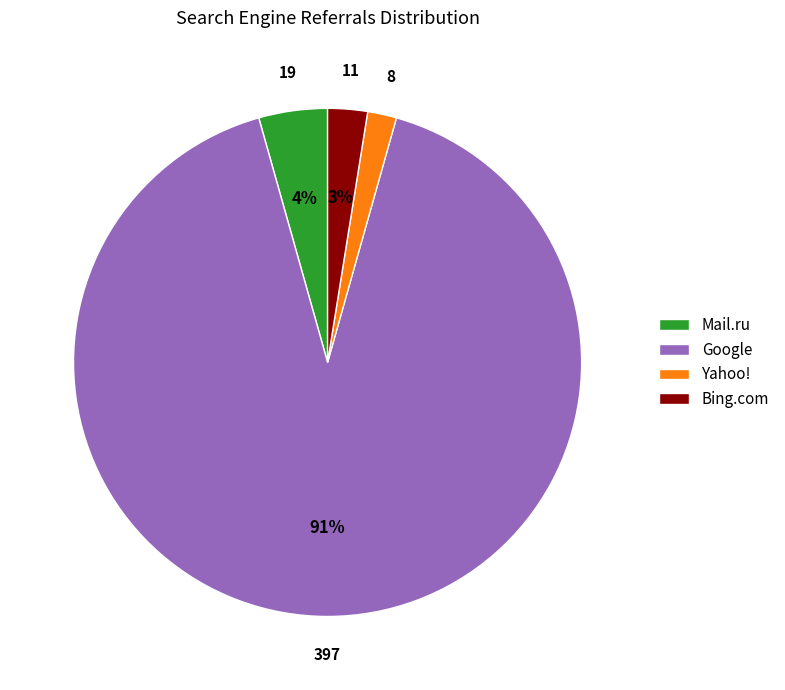

Is the sum of Yahoo! and Google greater than half?

Yes